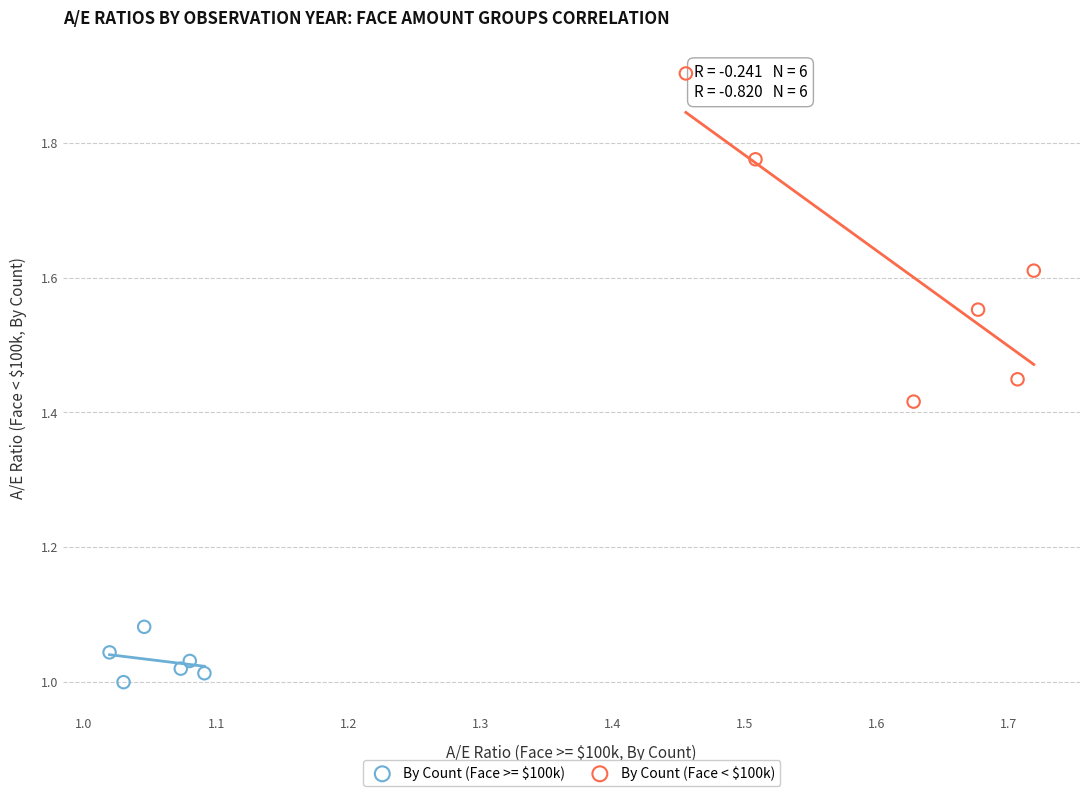

What are all the series names shown in the legend?

By Count (Face >= $100k), By Count (Face < $100k)